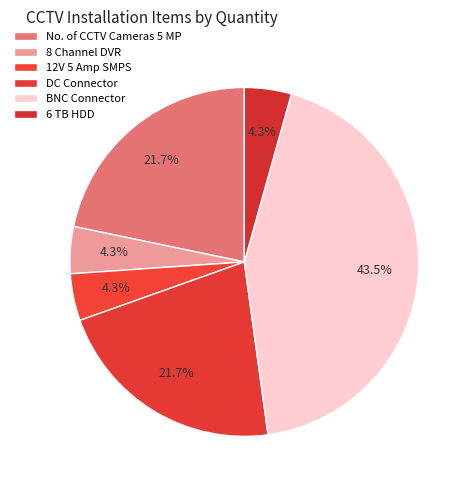

How many segments does this pie chart have?

6